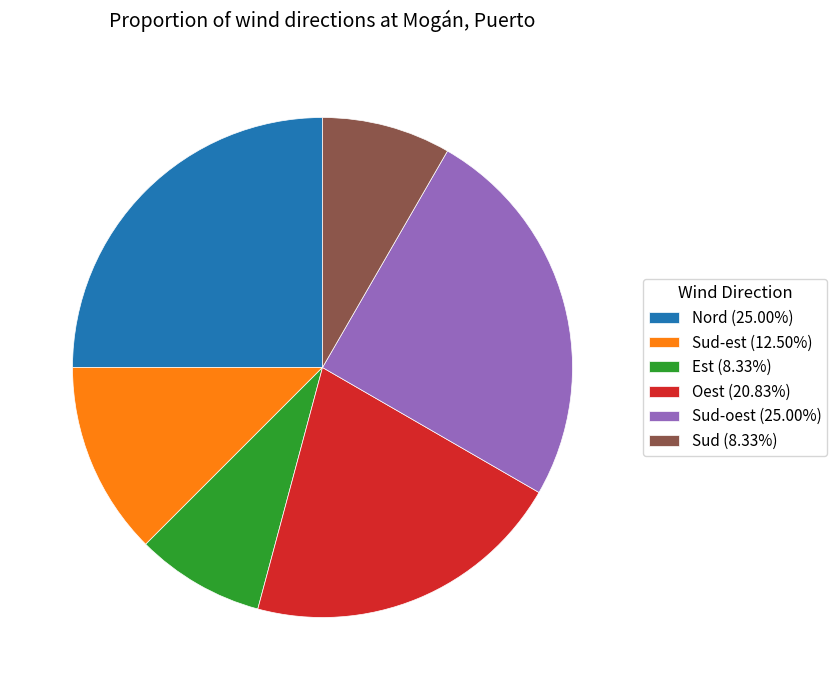

Is there any slice that represents more than half of the pie?

No